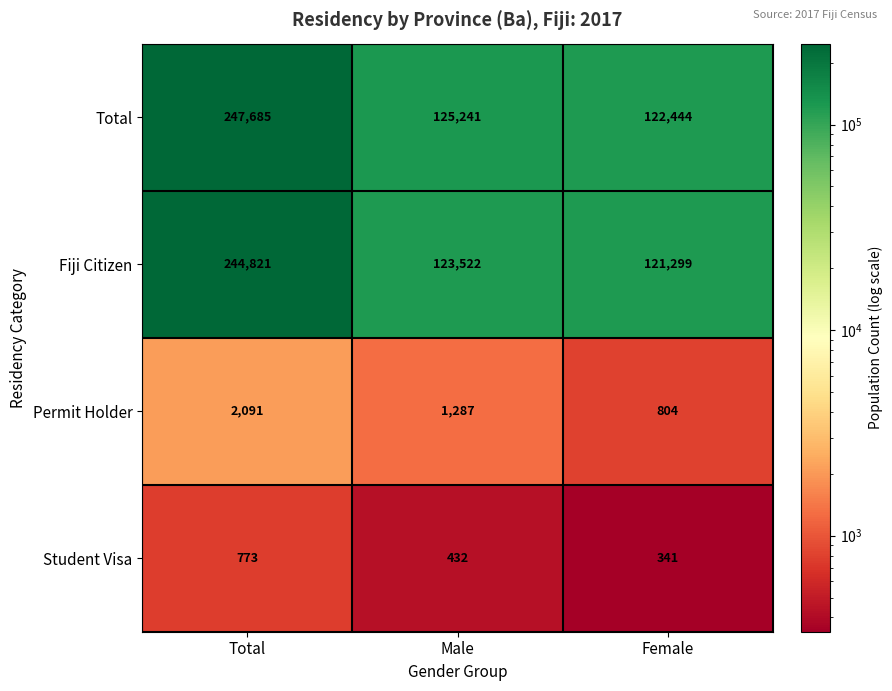

What is the difference between the highest and lowest values at Total?

246912